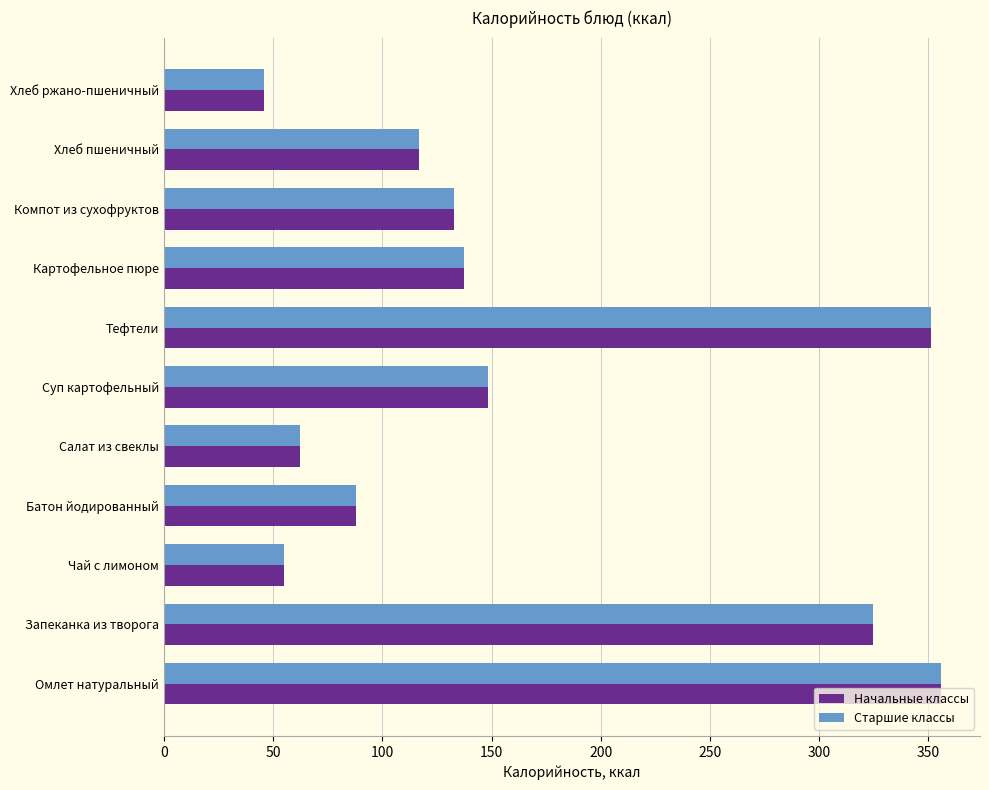

What is the total value across all series at Омлет натуральный?

711.8